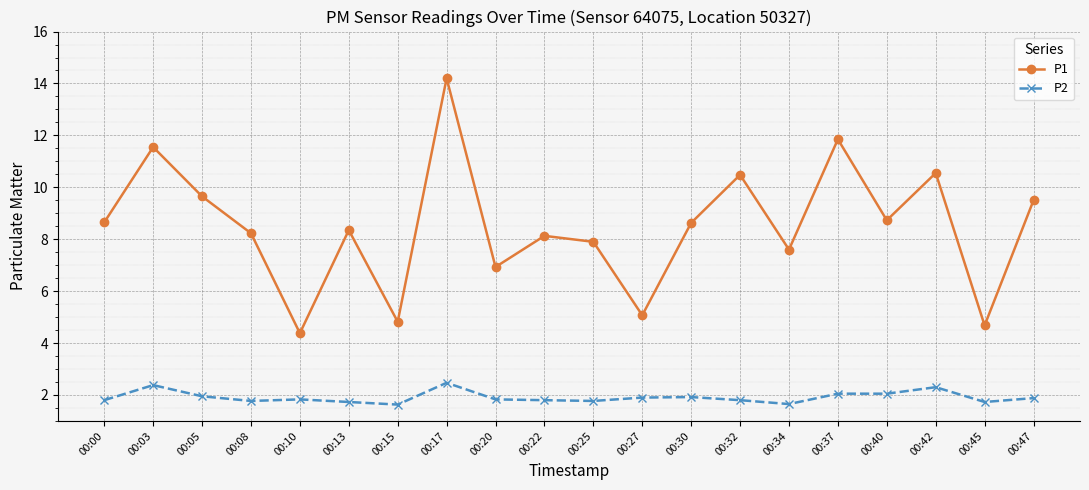

What is the average value of the P1 series?

8.5